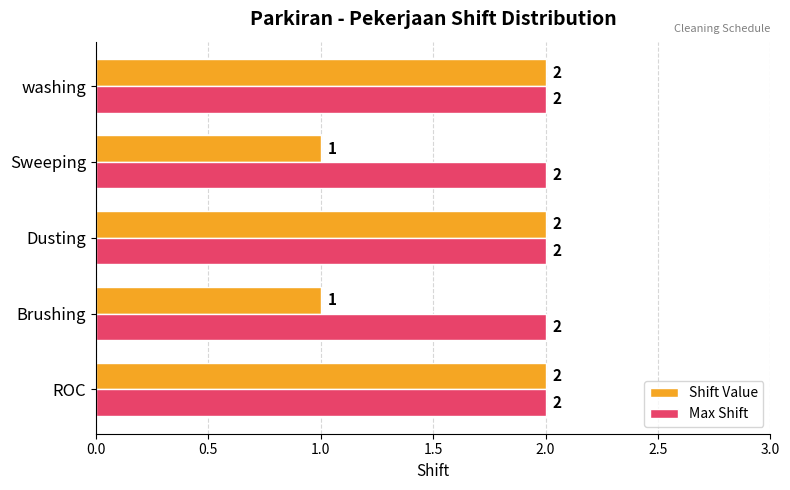

Is it true that Shift Value equals 1 at Brushing?

True